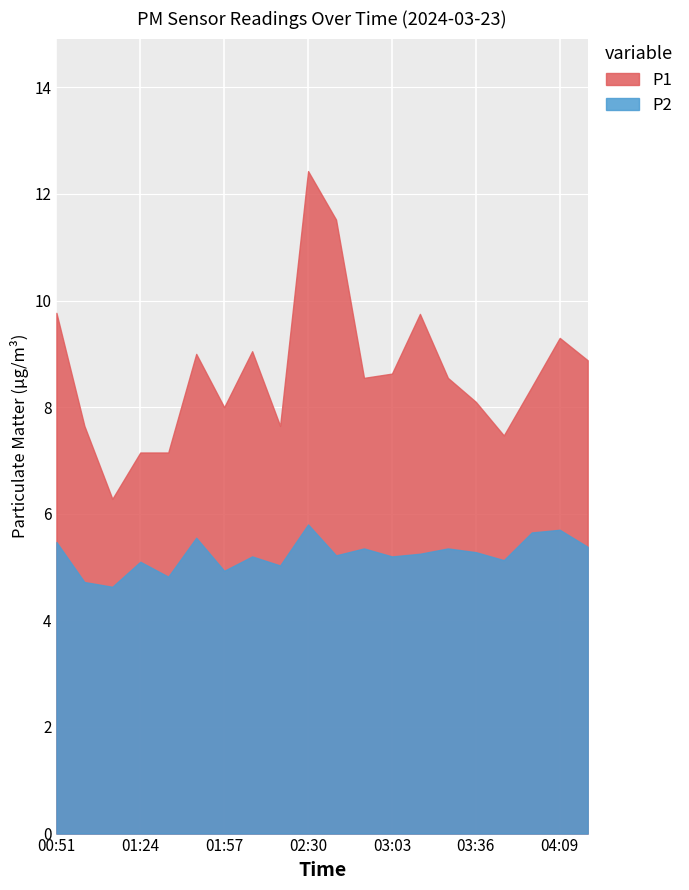

What is the difference between the second highest and minimum values in the P1 series?

5.2